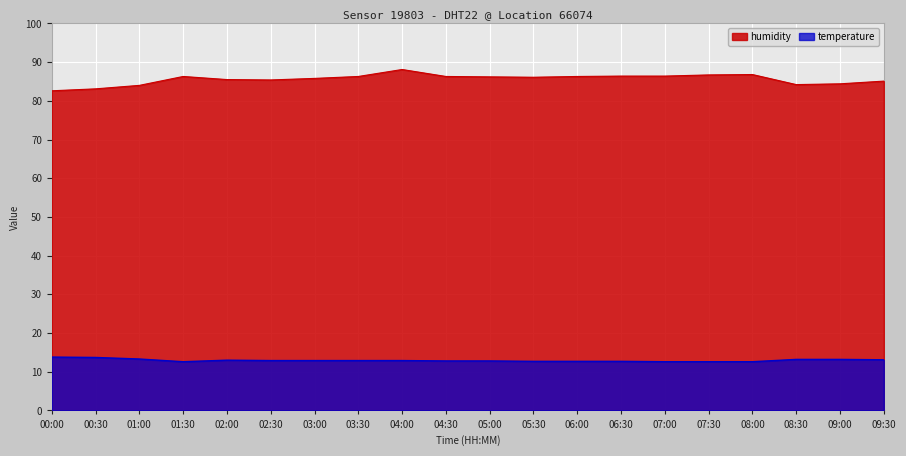

True or false: temperature and humidity cross at least once.

False